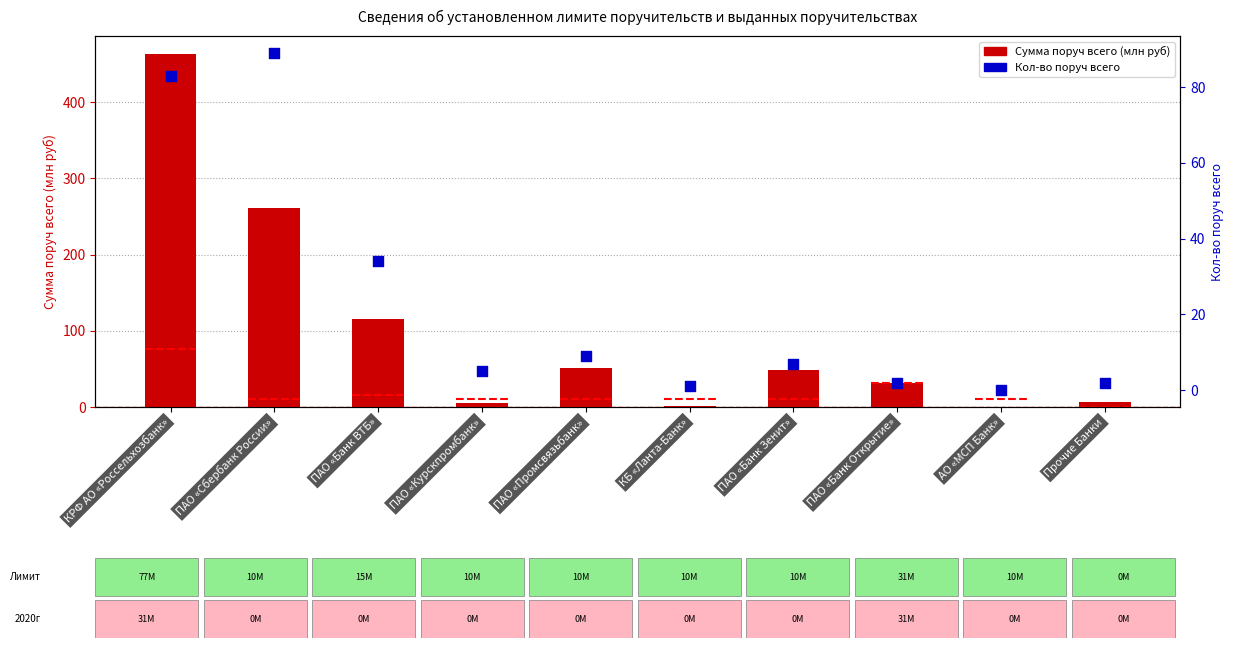

What are all the series names shown in the legend?

Сумма поруч всего (млн руб), Кол-во поруч всего